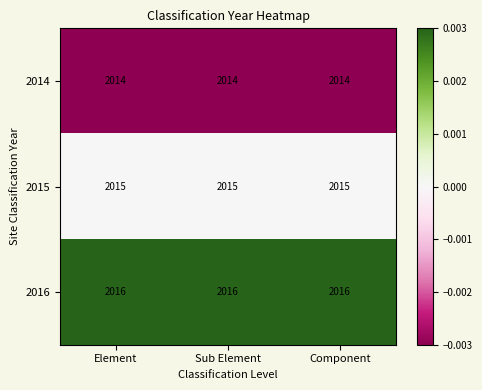

The value of 2014 at Element is 2014. True or false?

True